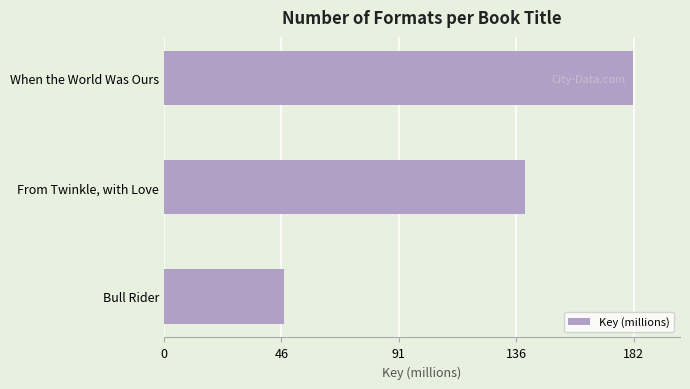

At which label is the value closest to 114?

From Twinkle, with Love